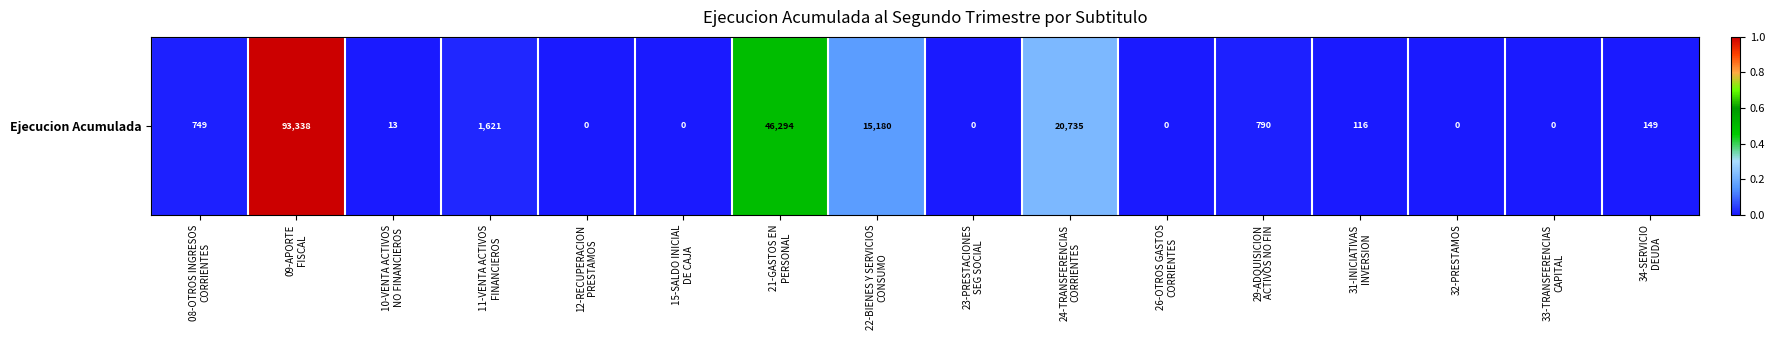

How many series are shown in this chart?

1